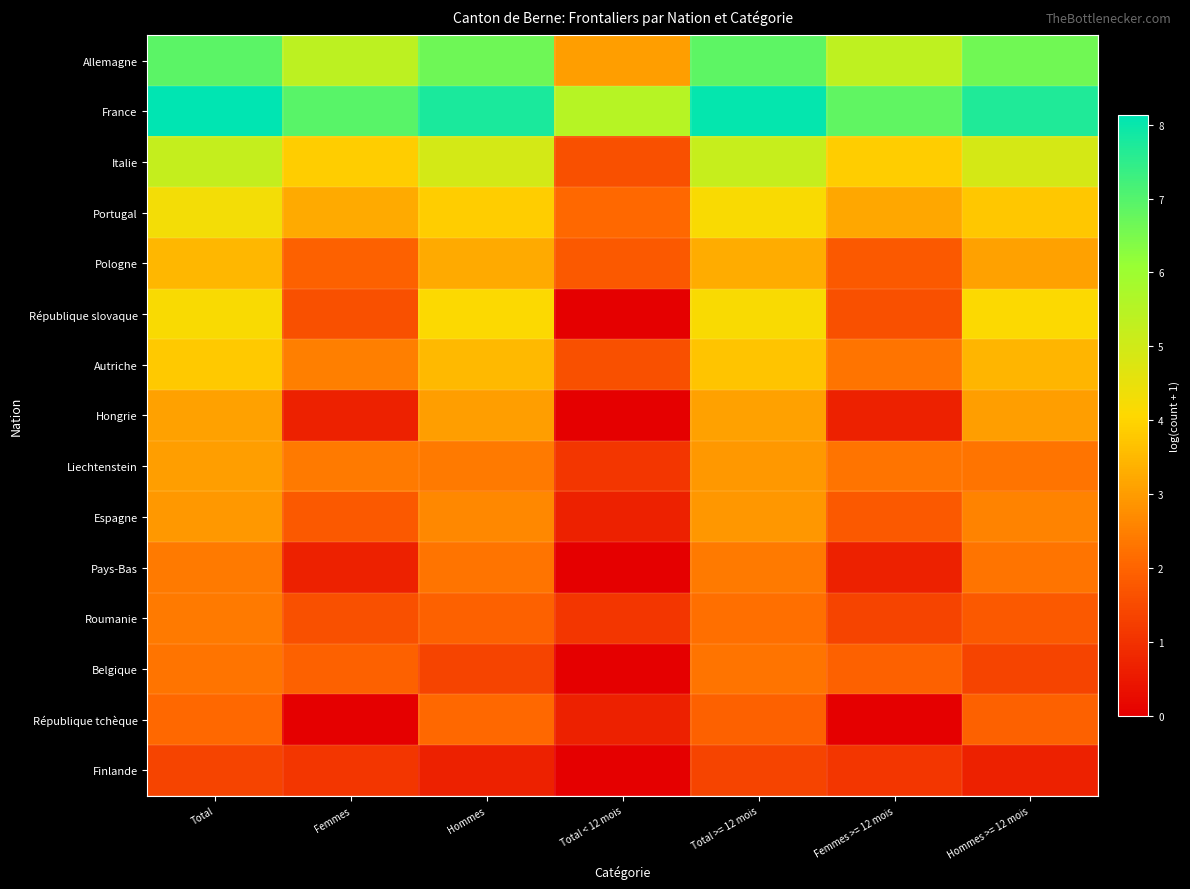

Reading left to right, transcribe all the data shown in this chart.

Allemagne: Total=6.9	Femmes=5.4	Hommes=6.6	Total < 12 mois=3.0	Total >= 12 mois=6.9	Femmes >= 12 mois=5.4	Hommes >= 12 mois=6.6
France: Total=8.1	Femmes=6.9	Hommes=7.8	Total < 12 mois=5.5	Total >= 12 mois=8.1	Femmes >= 12 mois=6.8	Hommes >= 12 mois=7.7
Italie: Total=5.2	Femmes=3.9	Hommes=4.9	Total < 12 mois=1.6	Total >= 12 mois=5.2	Femmes >= 12 mois=3.9	Hommes >= 12 mois=4.9
Portugal: Total=4.3	Femmes=3.3	Hommes=3.9	Total < 12 mois=2.1	Total >= 12 mois=4.2	Femmes >= 12 mois=3.2	Hommes >= 12 mois=3.8
Pologne: Total=3.5	Femmes=1.9	Hommes=3.3	Total < 12 mois=1.8	Total >= 12 mois=3.3	Femmes >= 12 mois=1.8	Hommes >= 12 mois=3.1
République slovaque: Total=4.2	Femmes=1.6	Hommes=4.1	Total < 12 mois=0.0	Total >= 12 mois=4.2	Femmes >= 12 mois=1.6	Hommes >= 12 mois=4.1
Autriche: Total=3.8	Femmes=2.5	Hommes=3.5	Total < 12 mois=1.6	Total >= 12 mois=3.7	Femmes >= 12 mois=2.3	Hommes >= 12 mois=3.4
Hongrie: Total=3.1	Femmes=0.7	Hommes=3.0	Total < 12 mois=0.0	Total >= 12 mois=3.1	Femmes >= 12 mois=0.7	Hommes >= 12 mois=3.0
Liechtenstein: Total=3.0	Femmes=2.4	Hommes=2.4	Total < 12 mois=1.1	Total >= 12 mois=2.9	Femmes >= 12 mois=2.3	Hommes >= 12 mois=2.3
Espagne: Total=2.9	Femmes=1.8	Hommes=2.6	Total < 12 mois=0.7	Total >= 12 mois=2.9	Femmes >= 12 mois=1.8	Hommes >= 12 mois=2.6
Pays-Bas: Total=2.4	Femmes=0.7	Hommes=2.3	Total < 12 mois=0.0	Total >= 12 mois=2.4	Femmes >= 12 mois=0.7	Hommes >= 12 mois=2.3
Roumanie: Total=2.4	Femmes=1.6	Hommes=1.9	Total < 12 mois=1.1	Total >= 12 mois=2.2	Femmes >= 12 mois=1.4	Hommes >= 12 mois=1.8
Belgique: Total=2.3	Femmes=1.9	Hommes=1.4	Total < 12 mois=0.0	Total >= 12 mois=2.3	Femmes >= 12 mois=1.9	Hommes >= 12 mois=1.4
République tchèque: Total=2.1	Femmes=0.0	Hommes=2.1	Total < 12 mois=0.7	Total >= 12 mois=1.9	Femmes >= 12 mois=0.0	Hommes >= 12 mois=1.9
Finlande: Total=1.4	Femmes=1.1	Hommes=0.7	Total < 12 mois=0.0	Total >= 12 mois=1.4	Femmes >= 12 mois=1.1	Hommes >= 12 mois=0.7